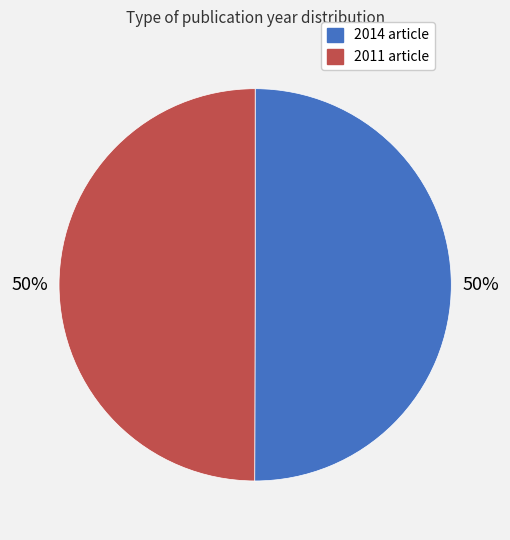

Do 2011 article and 2014 article together represent more than half of the pie?

Yes